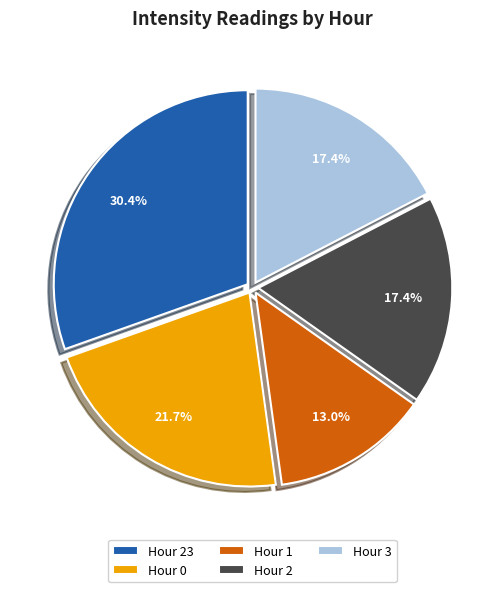

To the nearest percent, what is the difference between the largest and smallest slice percentages?

17%